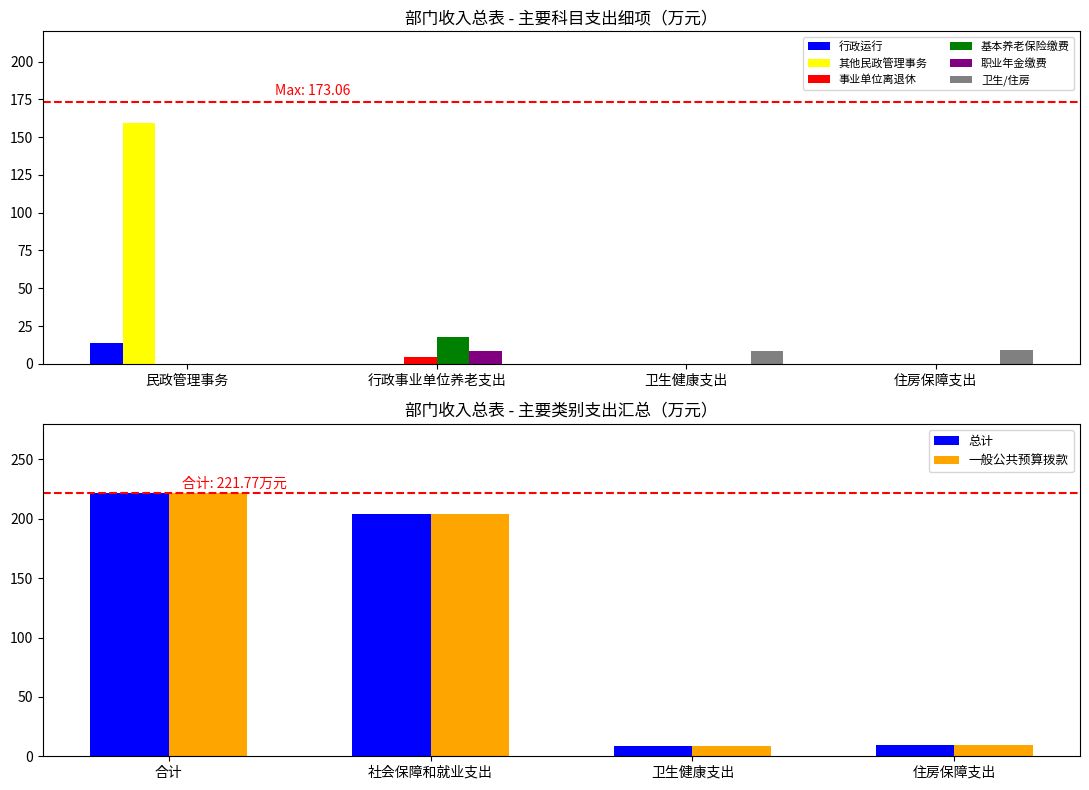

What is the value of the 一般公共预算拨款收入 bar at the 1st from the left?

159.6